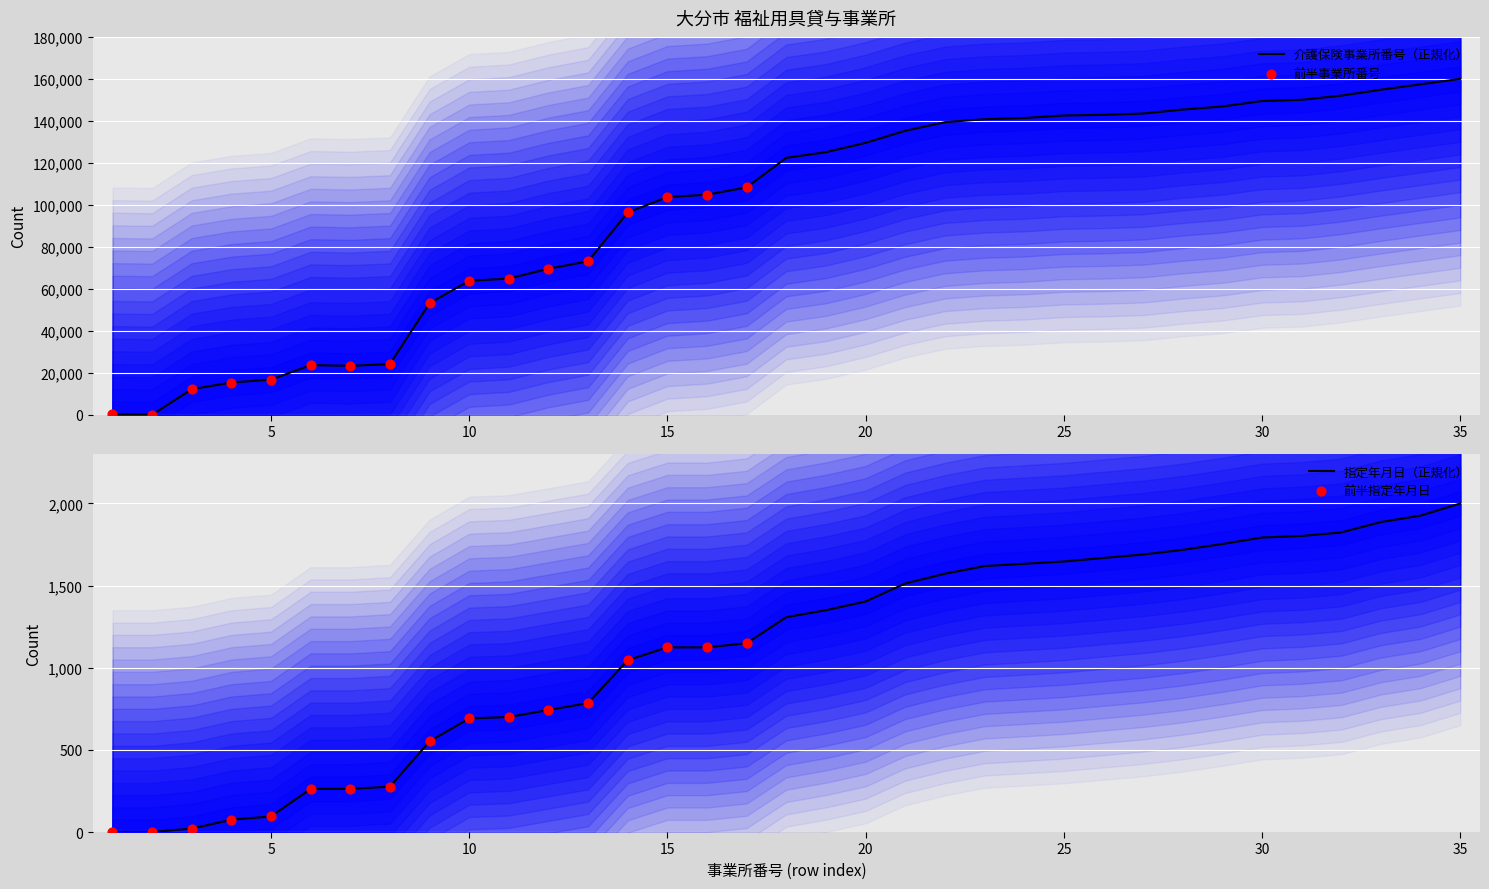

At how many categories does at least one series exceed 119457?

18